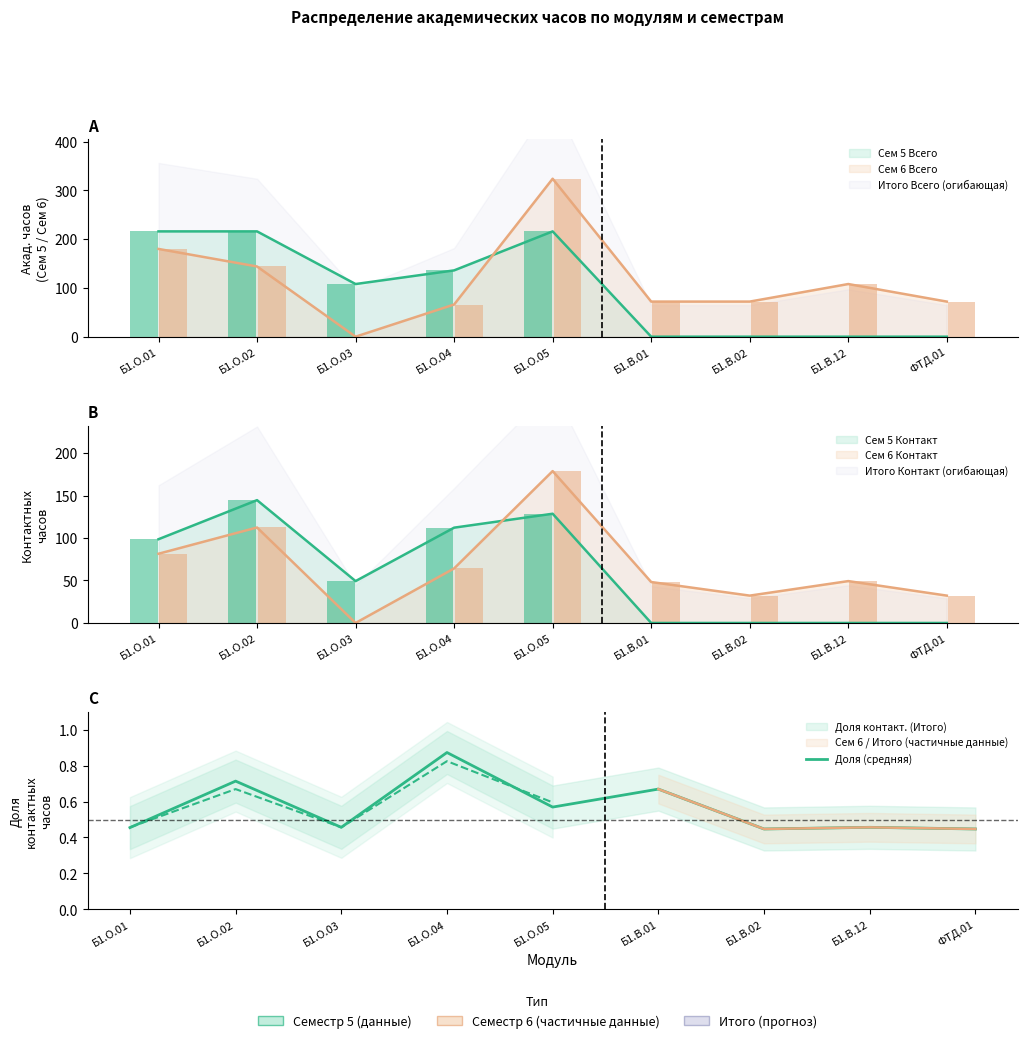

At which category does the chart reach its minimum across all series?

Б1.В.02